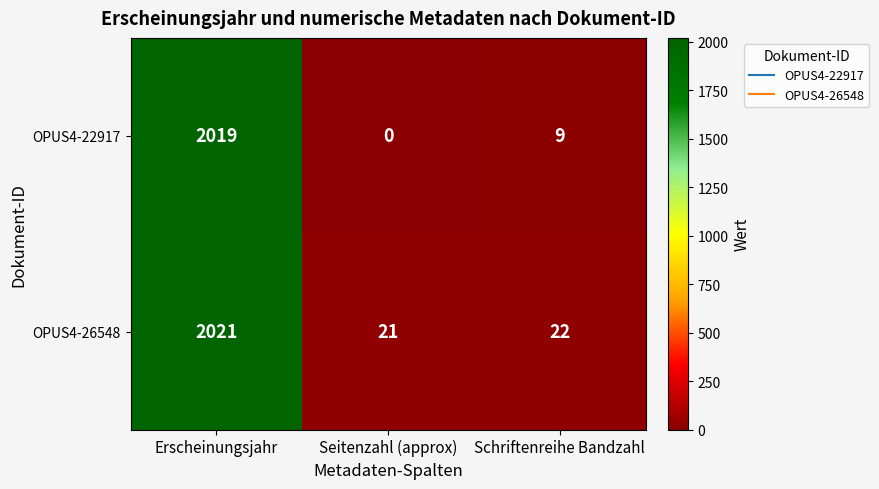

Between Erscheinungsjahr and Schriftenreihe Bandzahl, which series saw the biggest shift?

OPUS4-22917